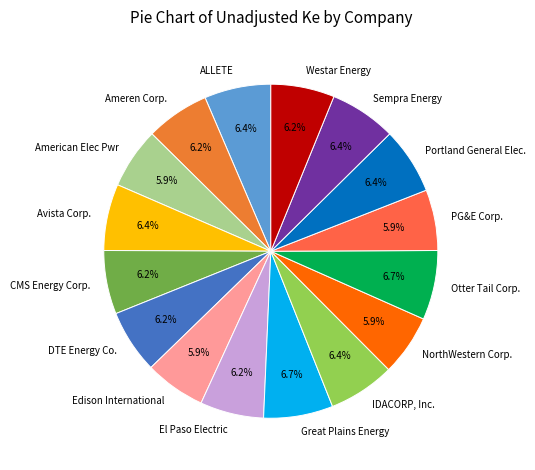

To the nearest percent, what percentage of the pie is NorthWestern Corp.?

6%